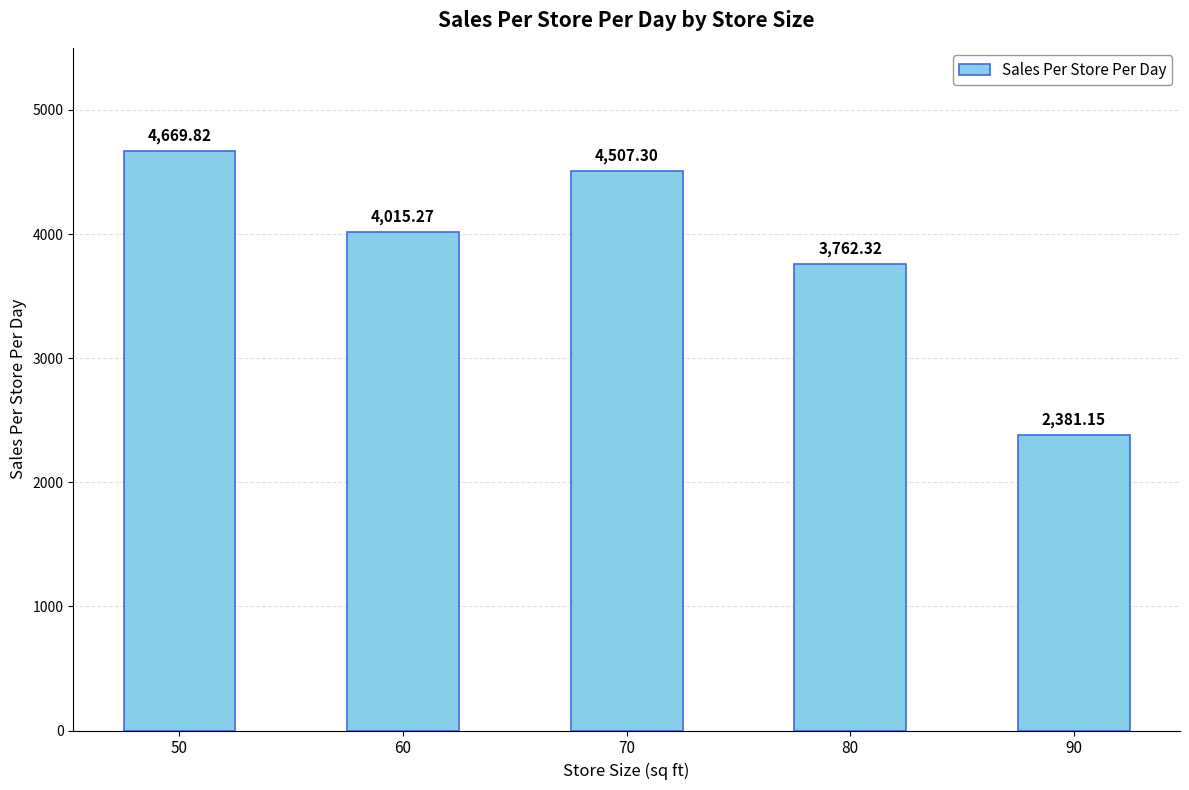

Which category has the lowest value across all series?

90